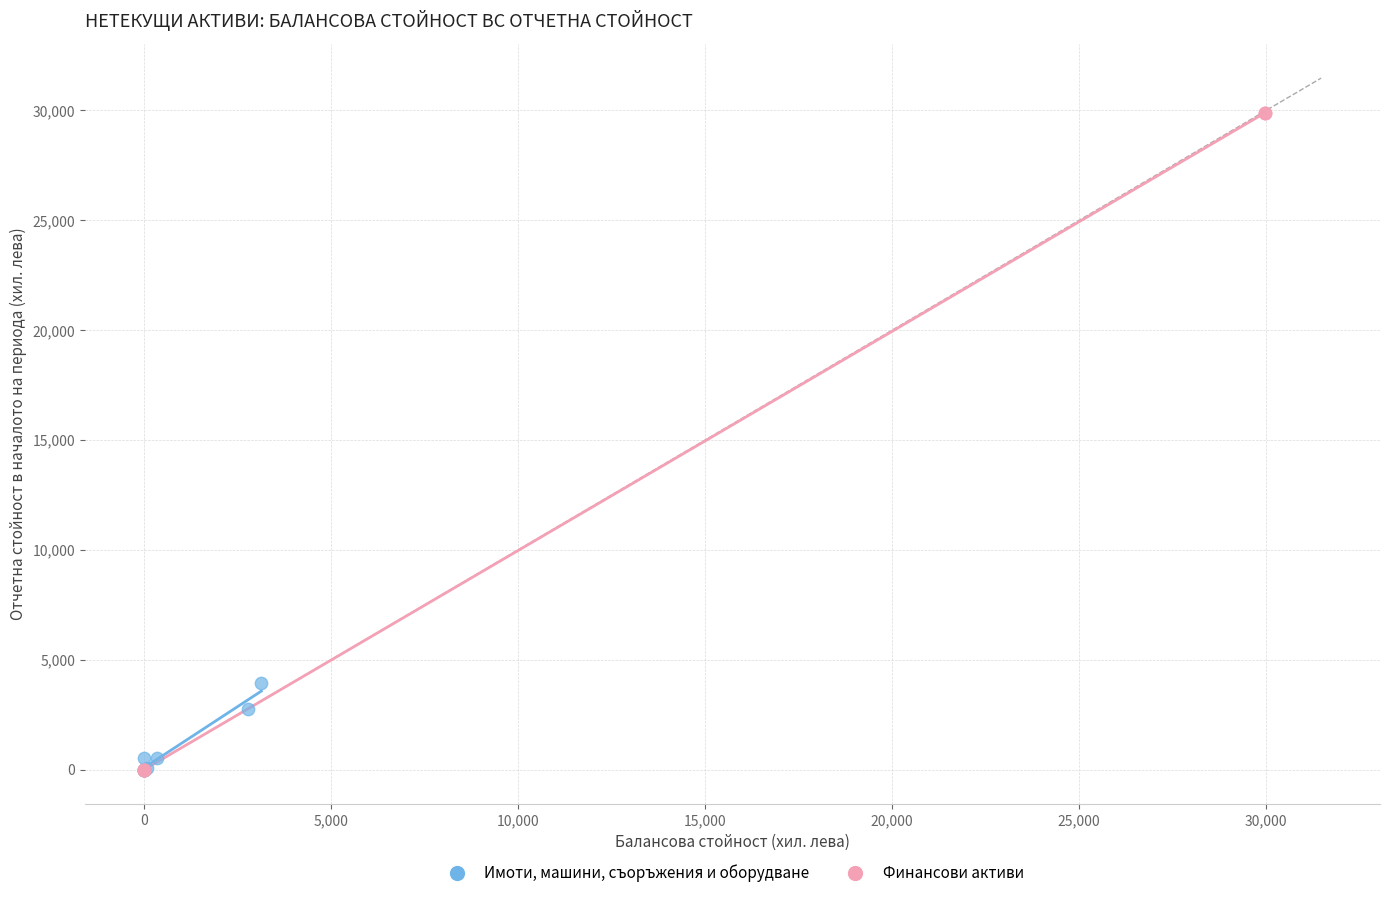

Which series has the largest Y range (max minus min)?

Финансови активи